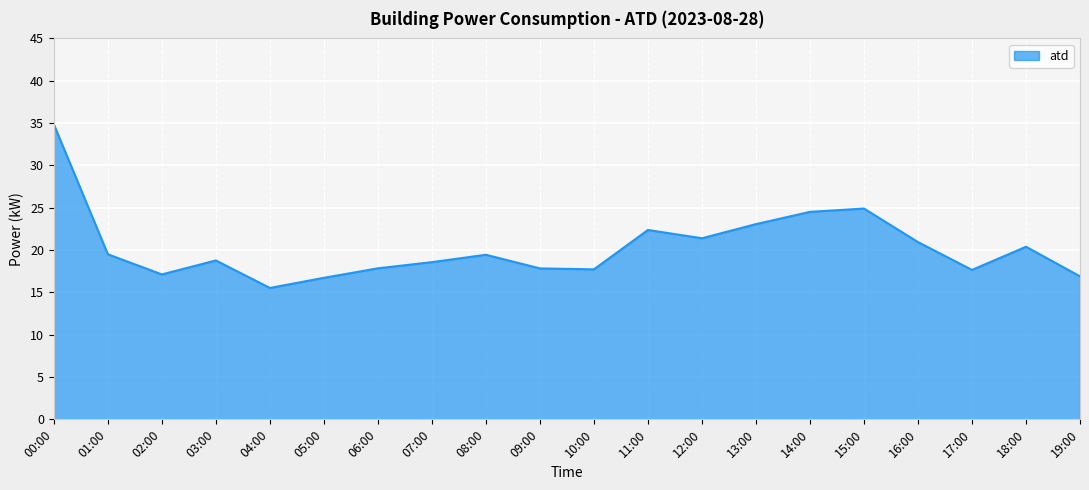

How many lines are shown in the chart?

1